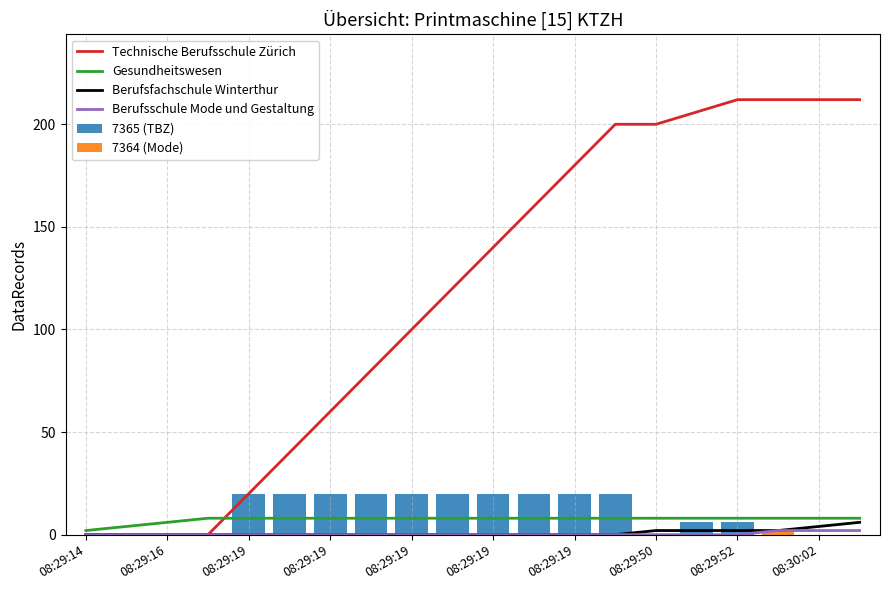

The Berufsfachschule Winterthur series shows 4 at 08:29:16. True or false?

False